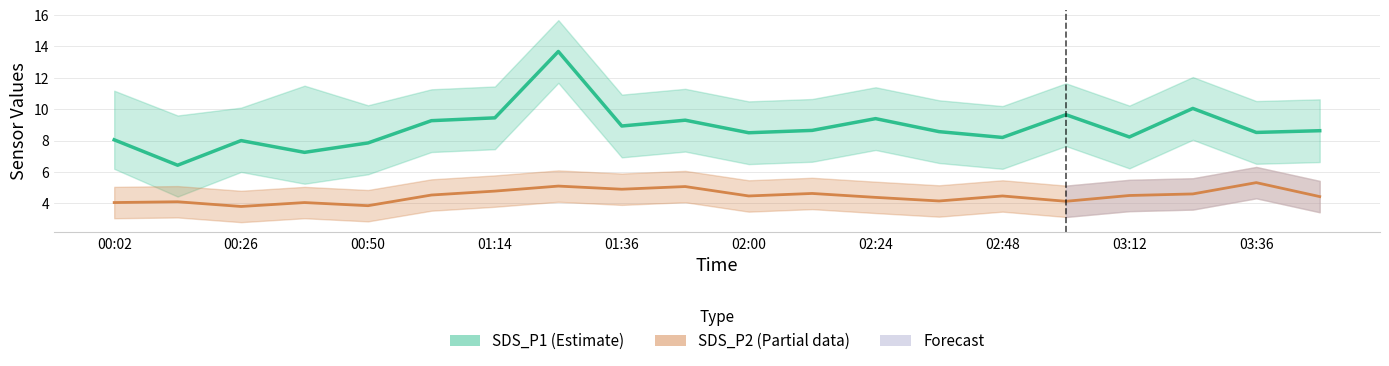

What is the sum of all SDS_P1 (Estimate) values?

176.6